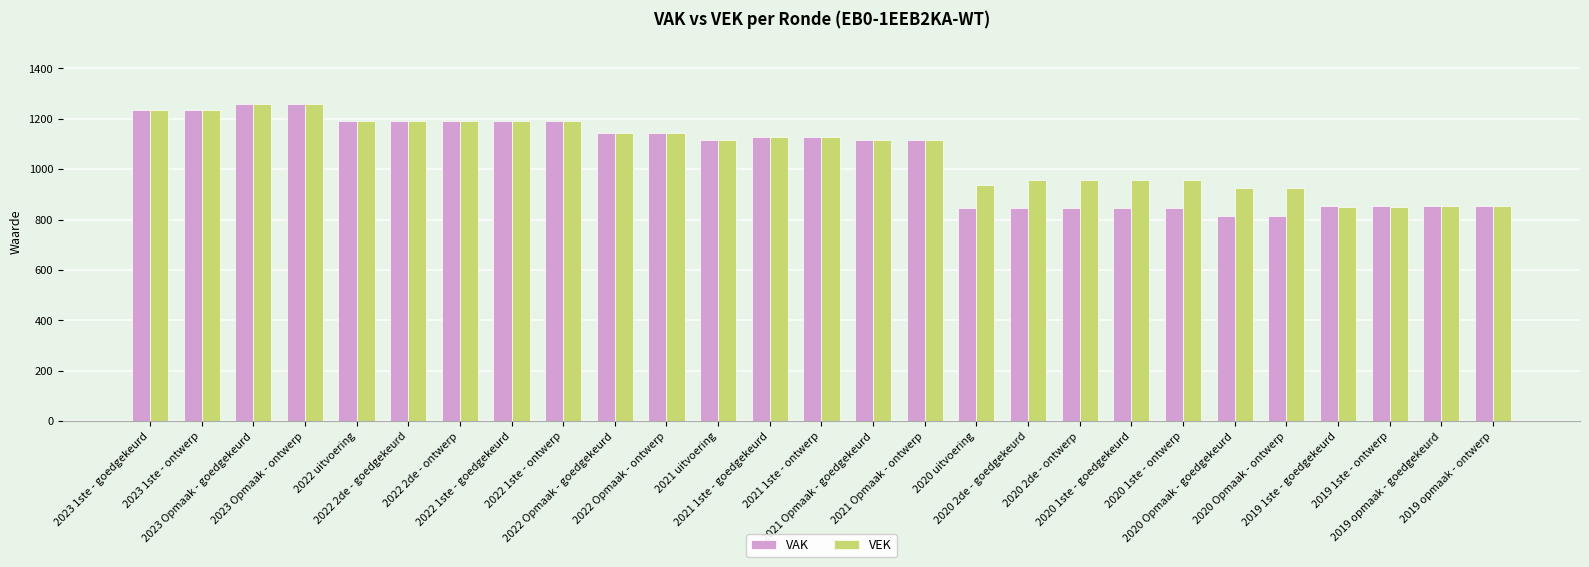

True or false: VAK has a value of 1114 at 2021 uitvoering.

True